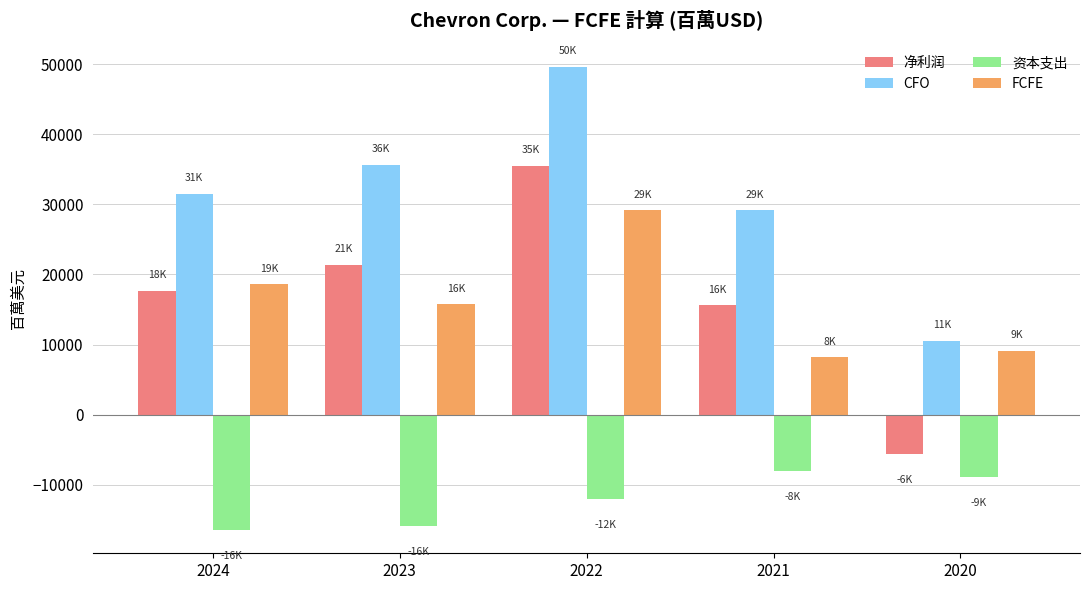

At how many categories does at least one series exceed 23543?

4